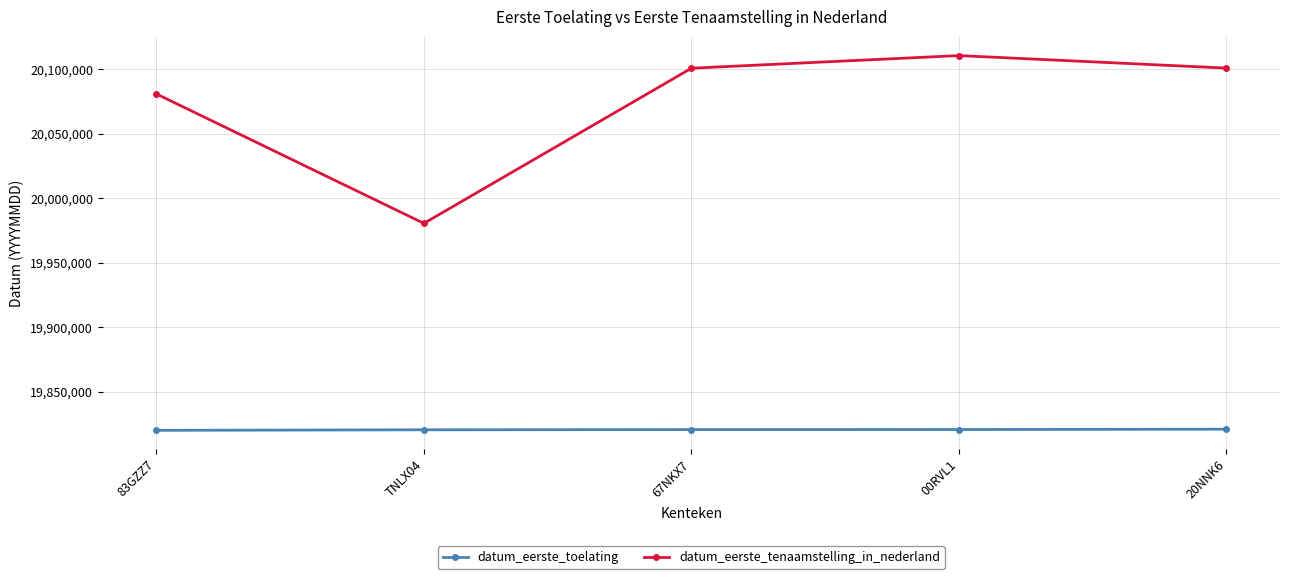

True or false: datum_eerste_toelating and datum_eerste_tenaamstelling_in_nederland cross at least once.

False